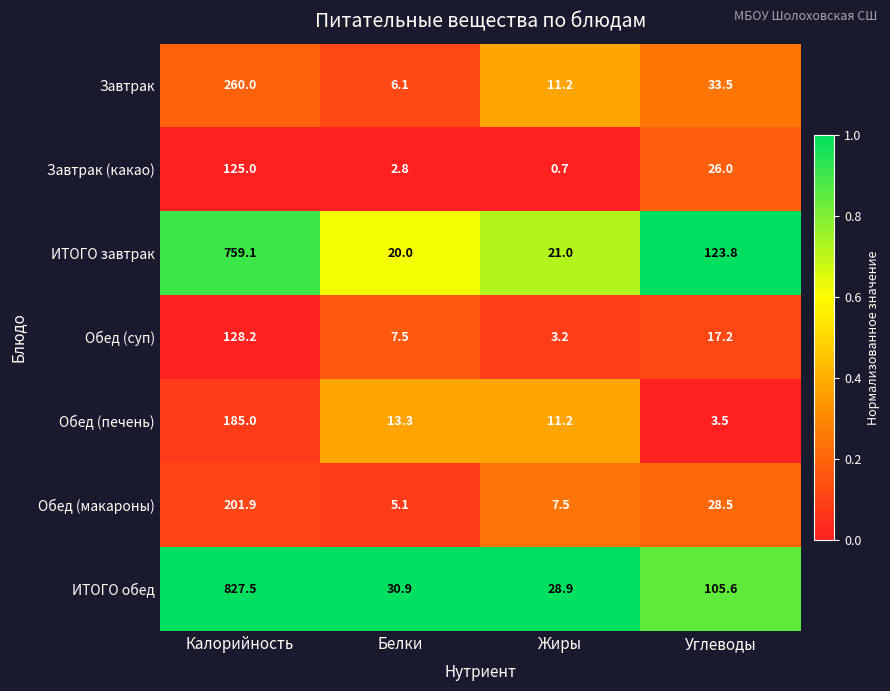

What is the spread (max minus min) of values at Калорийность?

702.5